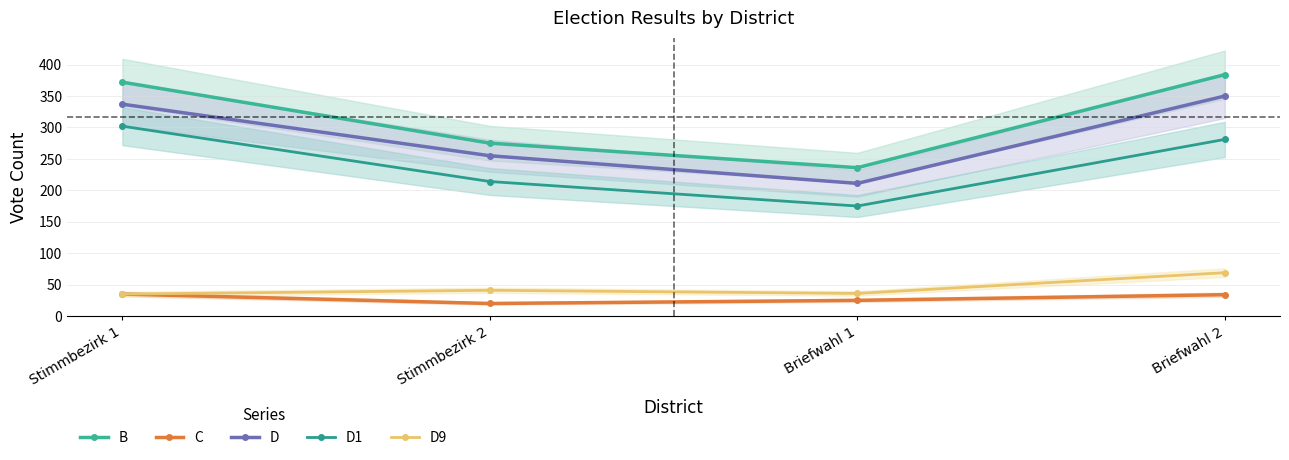

What is the spread (max minus min) of values at Briefwahl 2?

350